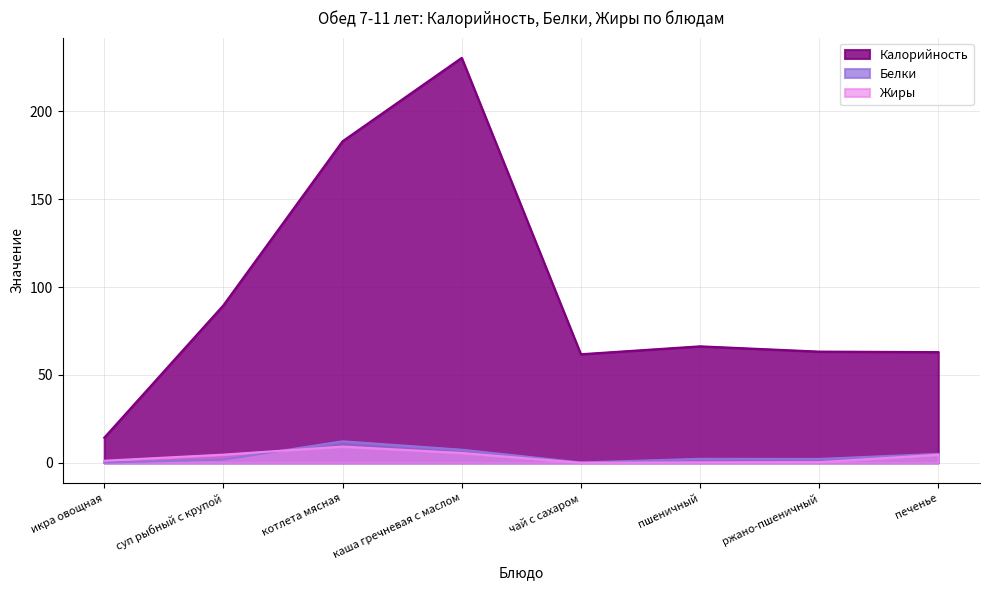

Rank the series by their maximum value, from highest to lowest.

Калорийность, Белки, Жиры